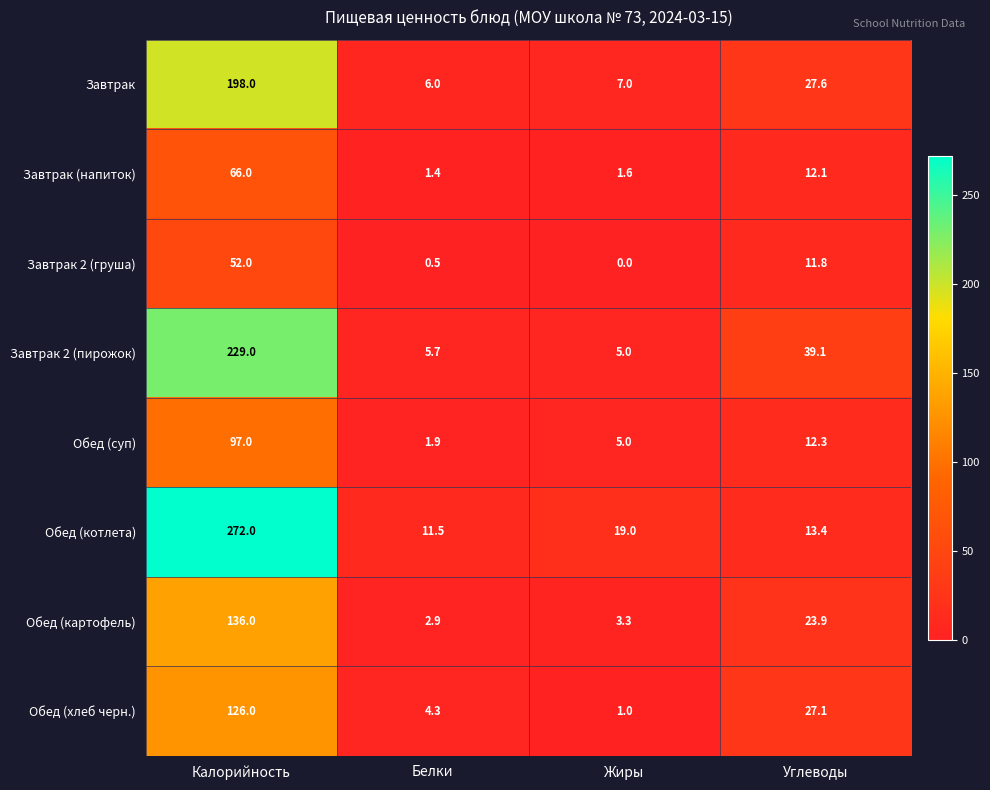

What is the difference between the Обед (суп) values at Углеводы and Белки?

10.4